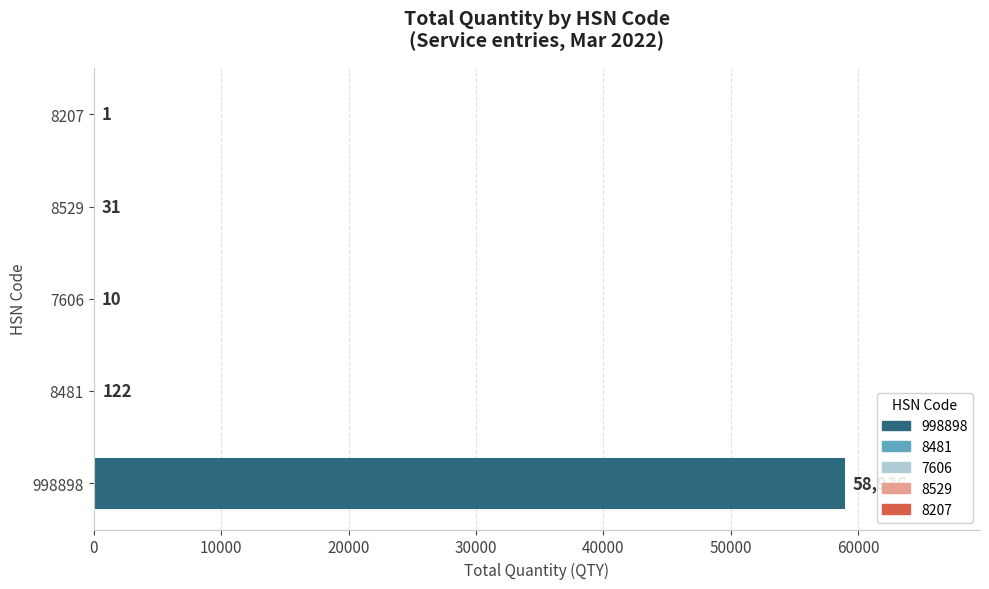

Is it true that the value at 8481 is 122?

True